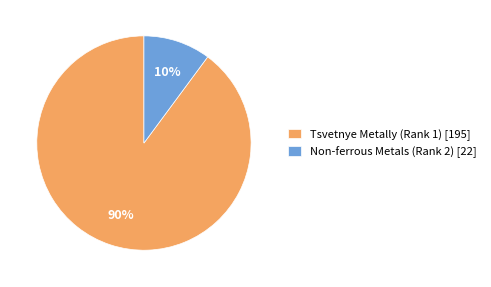

How many slices are in this pie chart?

2